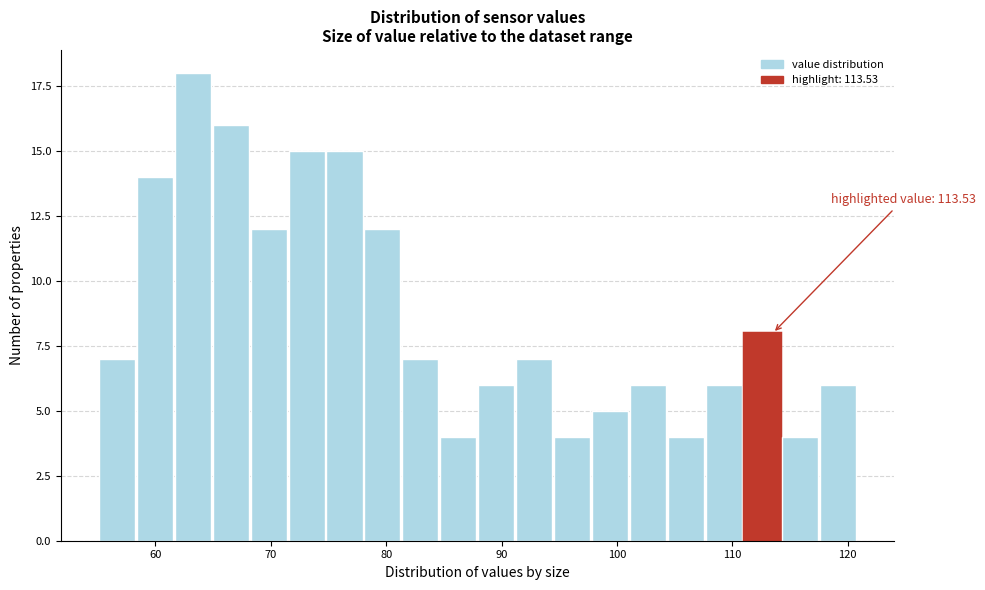

Around what value on the x-axis is the tallest bar? Give the approximate position of its centre, as read against the axis.

63